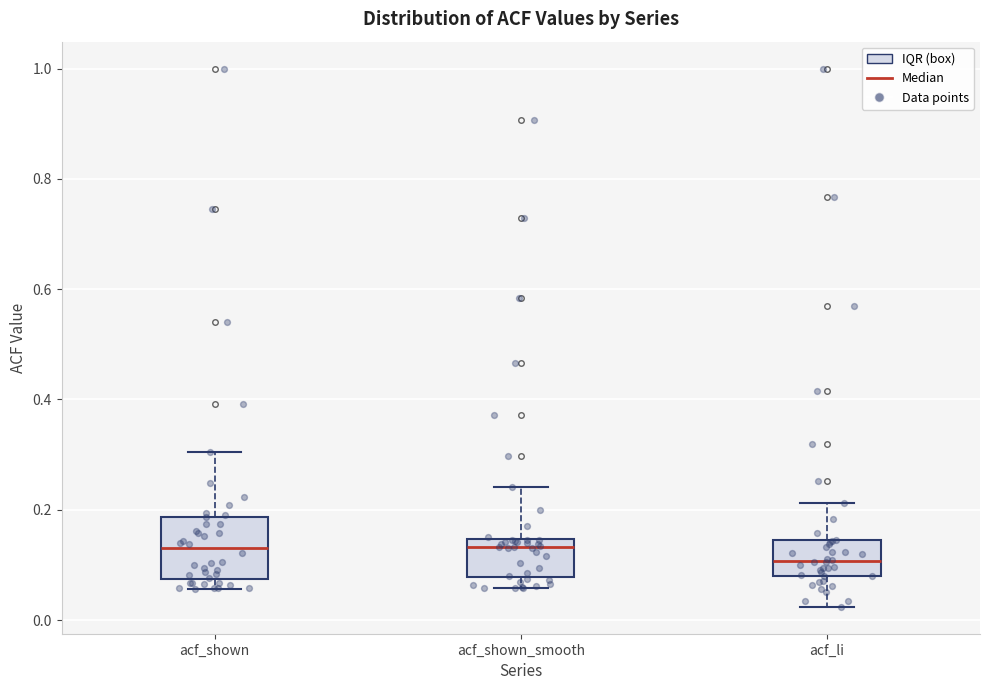

Where does the lower whisker of the box for acf_shown_smooth end on the y-axis? The values are not printed on the chart, so give them approximately, as read against the axis.

0.06